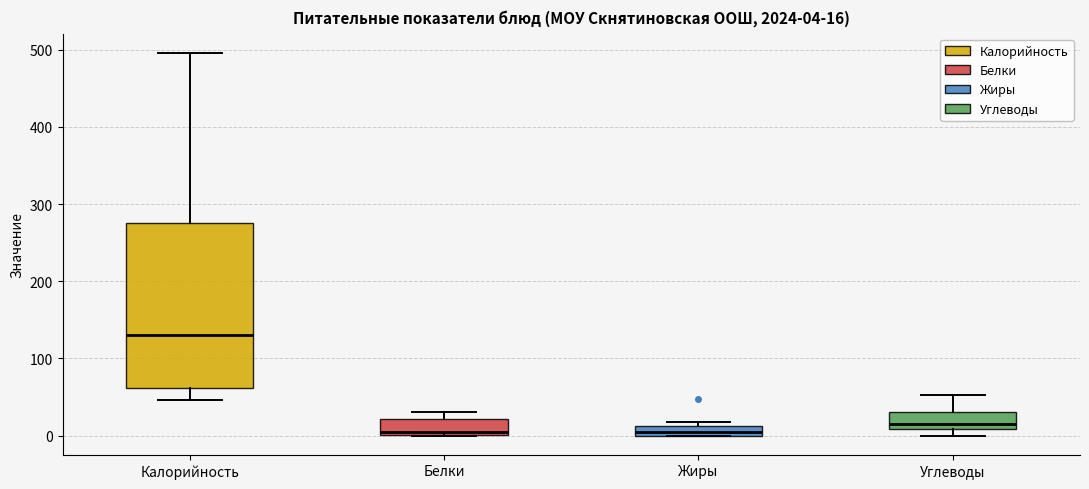

Comparing the boxes themselves (not the whiskers), which one is the tallest?

Калорийность